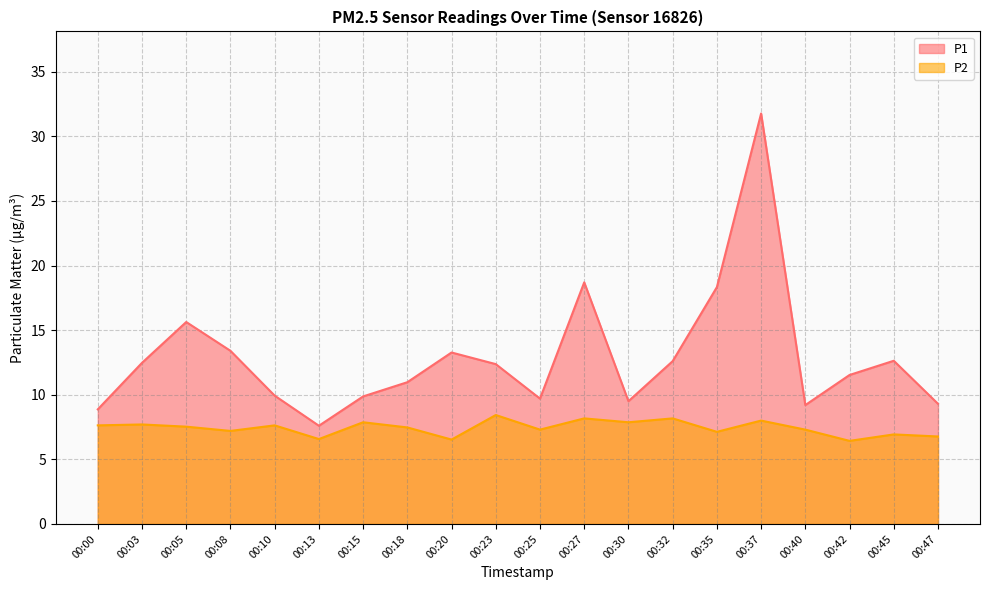

Does the chart have visible grid lines?

Yes